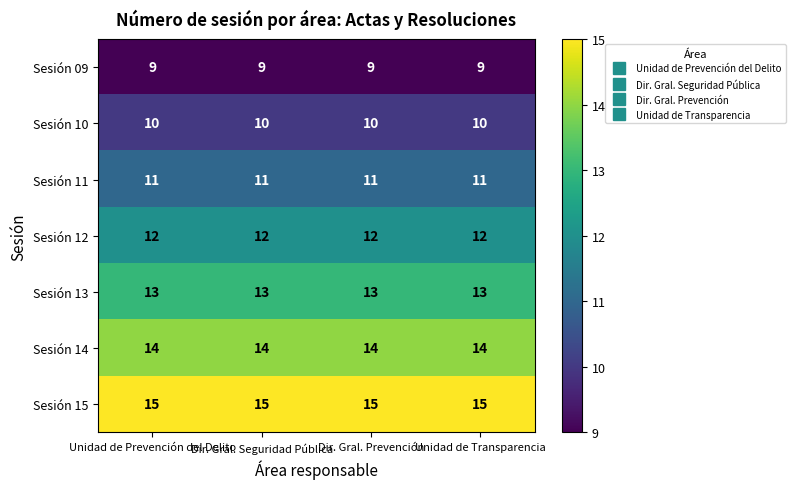

What is the total value across all series at Unidad de Transparencia?

84